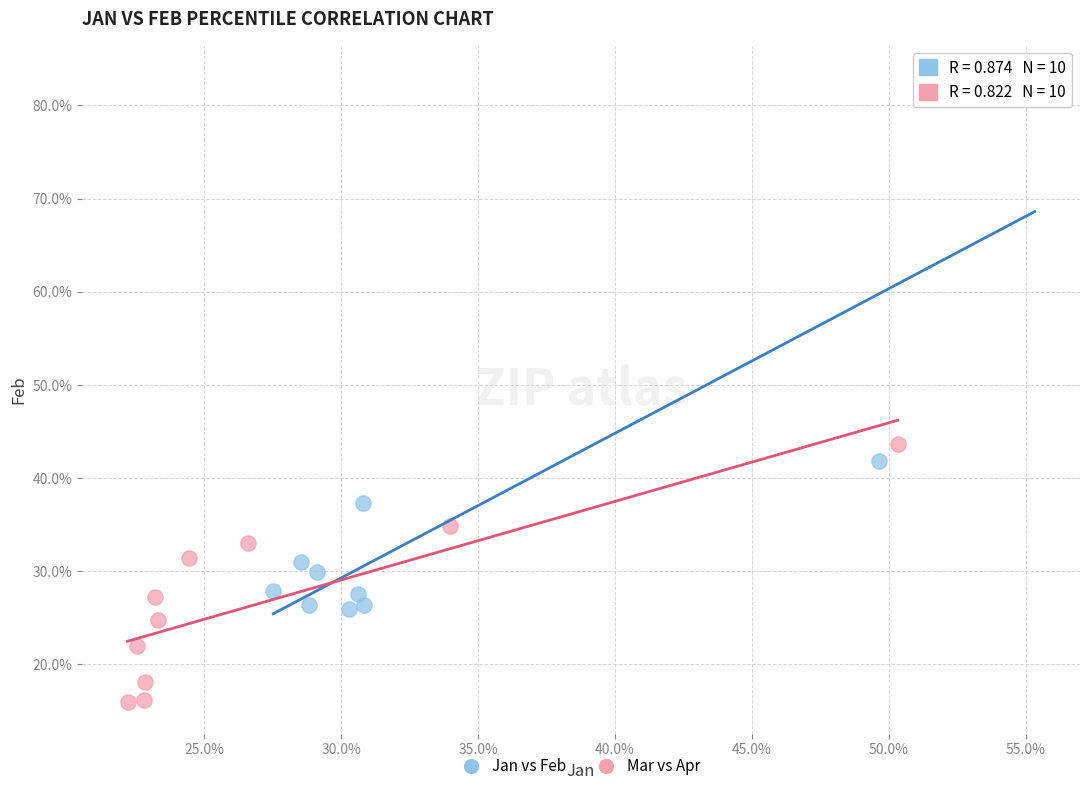

What are all the series names shown in the legend?

Jan vs Feb, Mar vs Apr